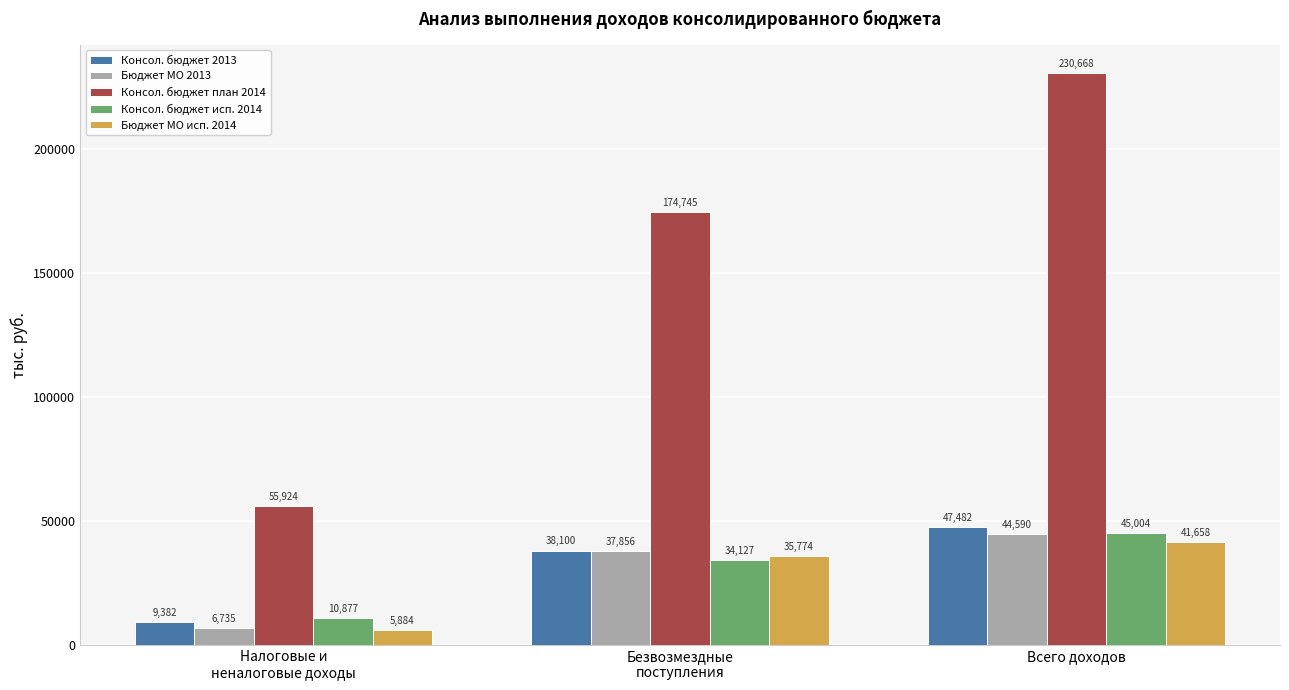

Does the chart contain any negative values?

No